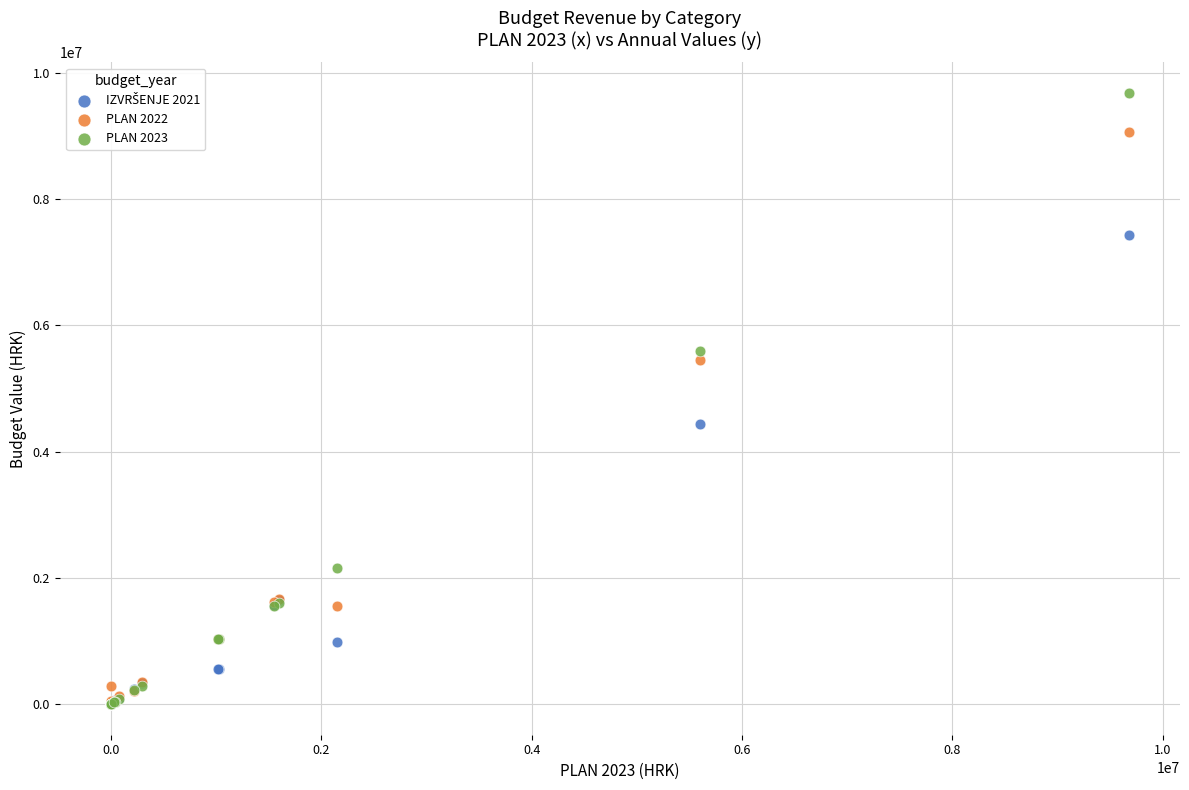

Which series has the largest Y range (max minus min)?

PLAN 2023